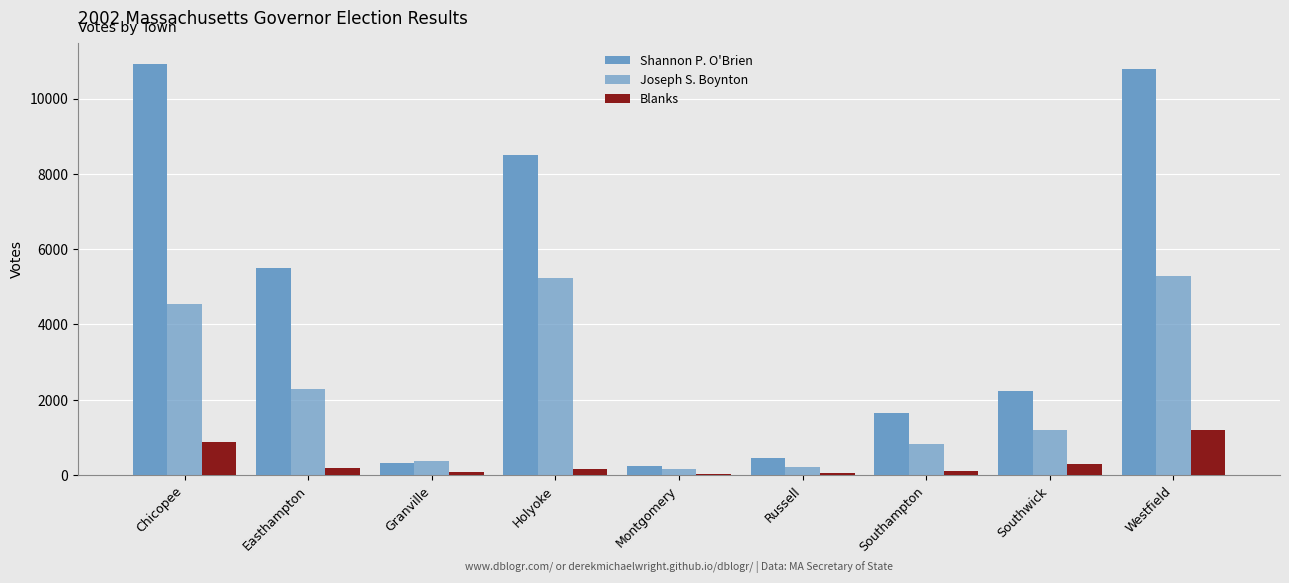

Rank the series by their maximum value, from lowest to highest.

Blanks, Joseph S. Boynton, Shannon P. O'Brien